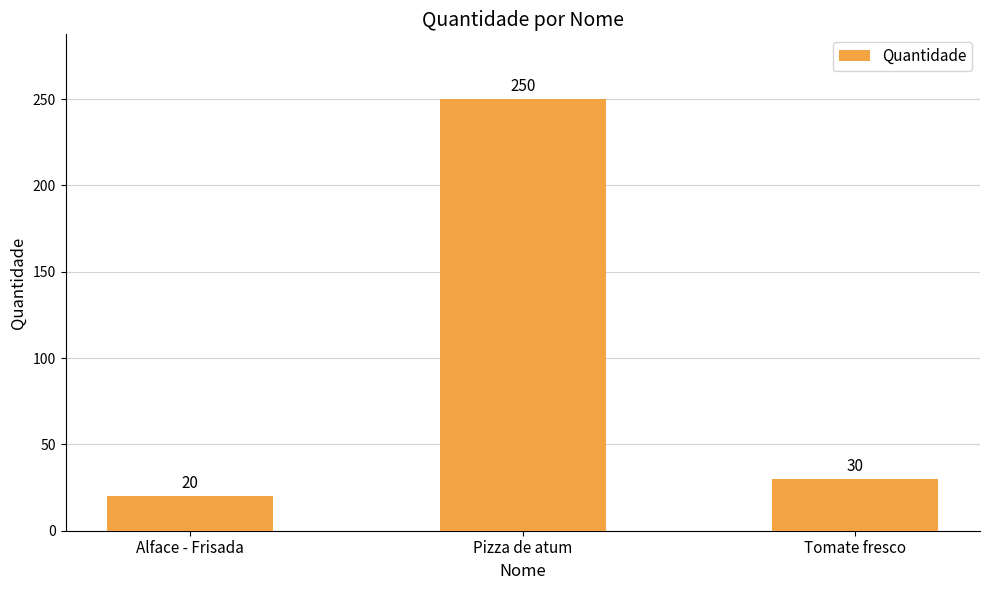

What is the difference between the second highest and minimum values?

10